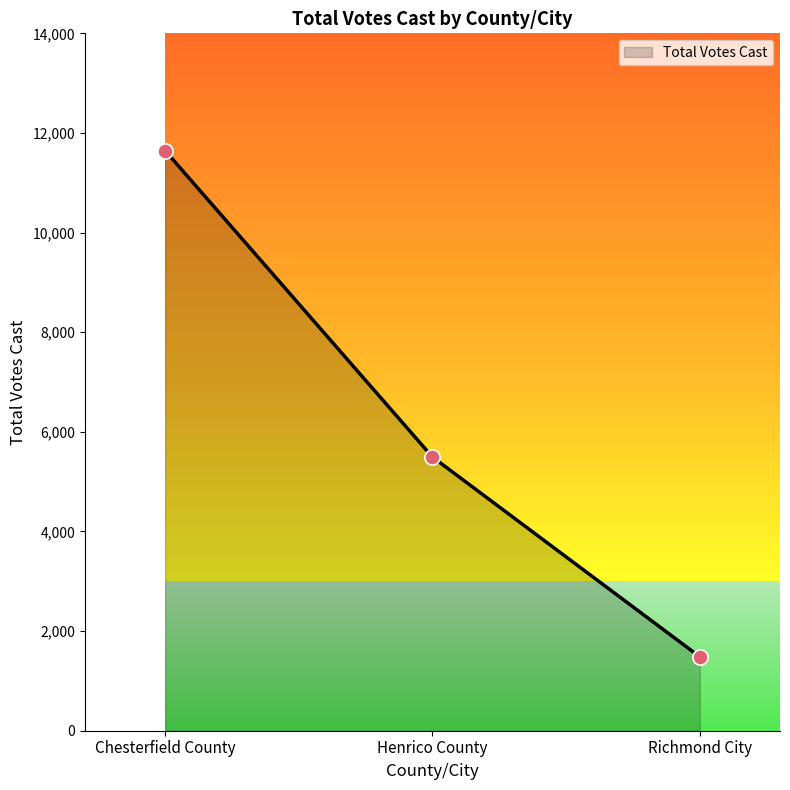

Approximately how many times larger is the value at Chesterfield County compared to Henrico County?

2.1